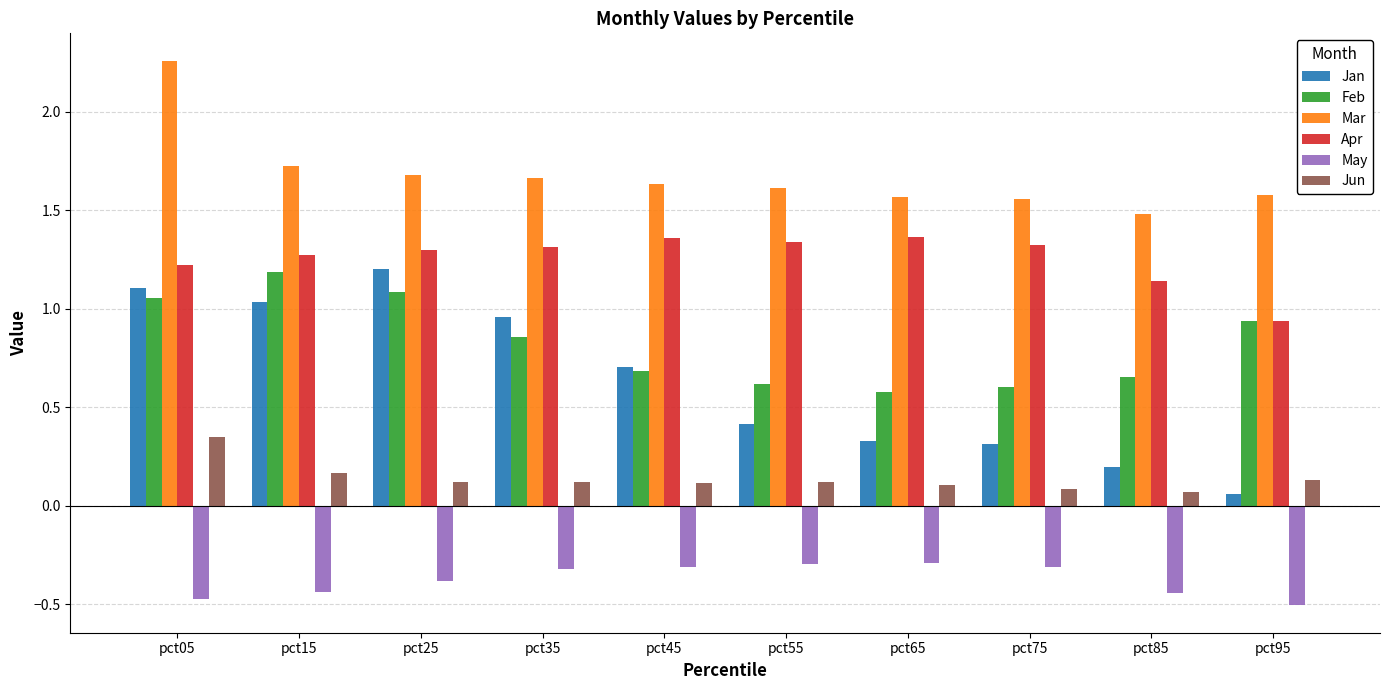

Is it true that Feb equals 0.5 at pct35?

False